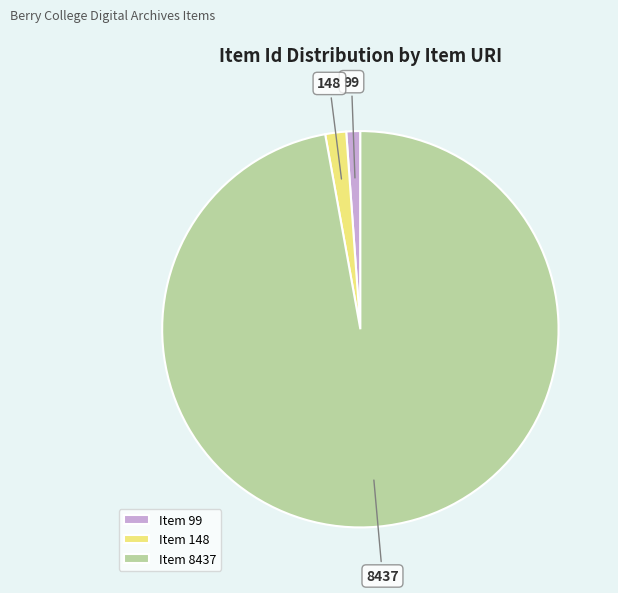

Do Item 8437 and Item 148 together represent more than half of the pie?

Yes